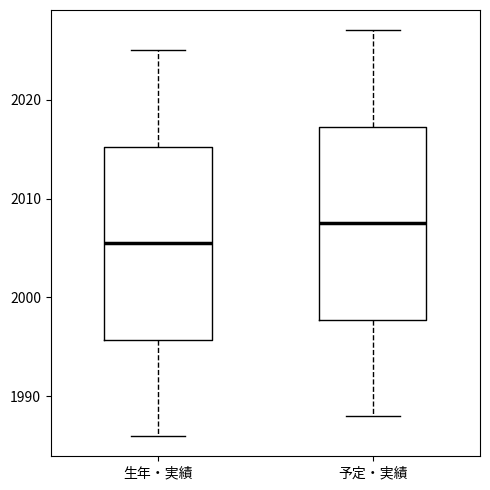

Reading left to right, read every box against the y-axis: the position of its median line, the range the box covers, and the ends of its whiskers. The values are not printed on the chart, so give them approximately, as read against the axis.

生年・実績: median 2006, box 1996 to 2015, whiskers 1986 to 2025
予定・実績: median 2008, box 1998 to 2017, whiskers 1988 to 2027